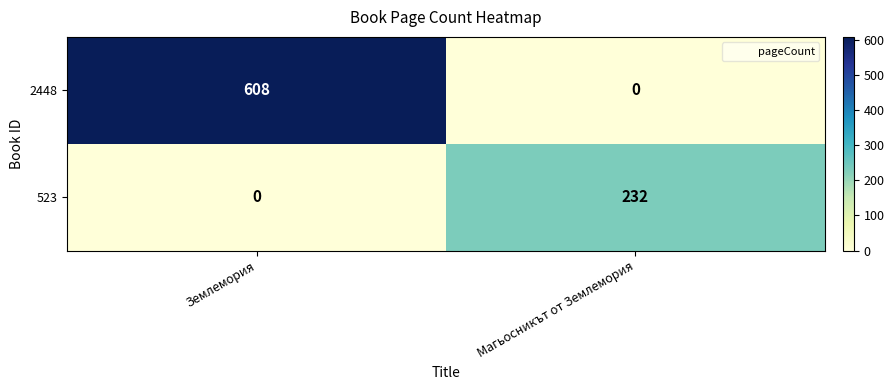

The 523 series shows 0 at Землемория. True or false?

True